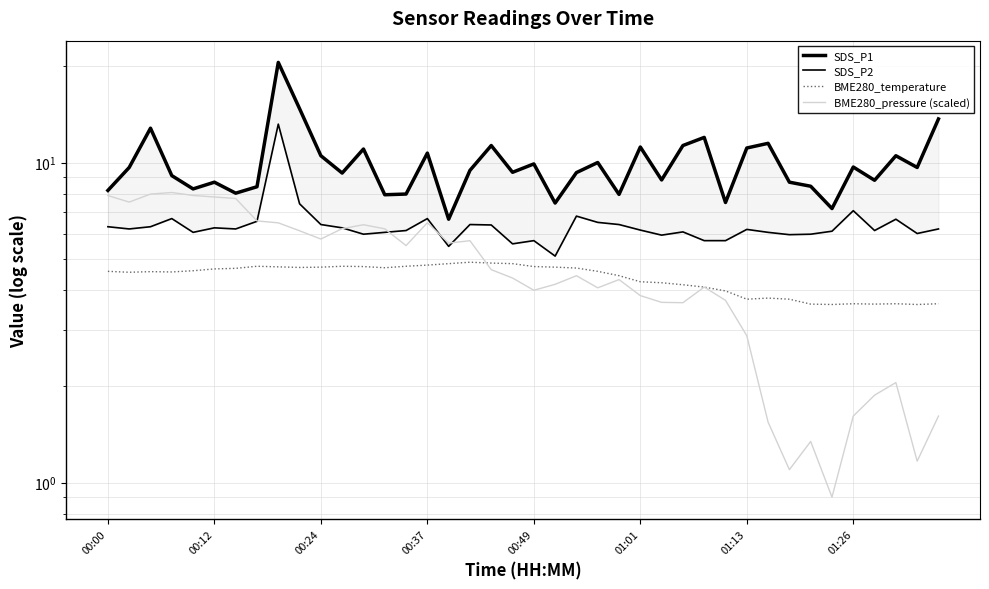

True or false: SDS_P1 and BME280_pressure (scaled) intersect in this chart.

False